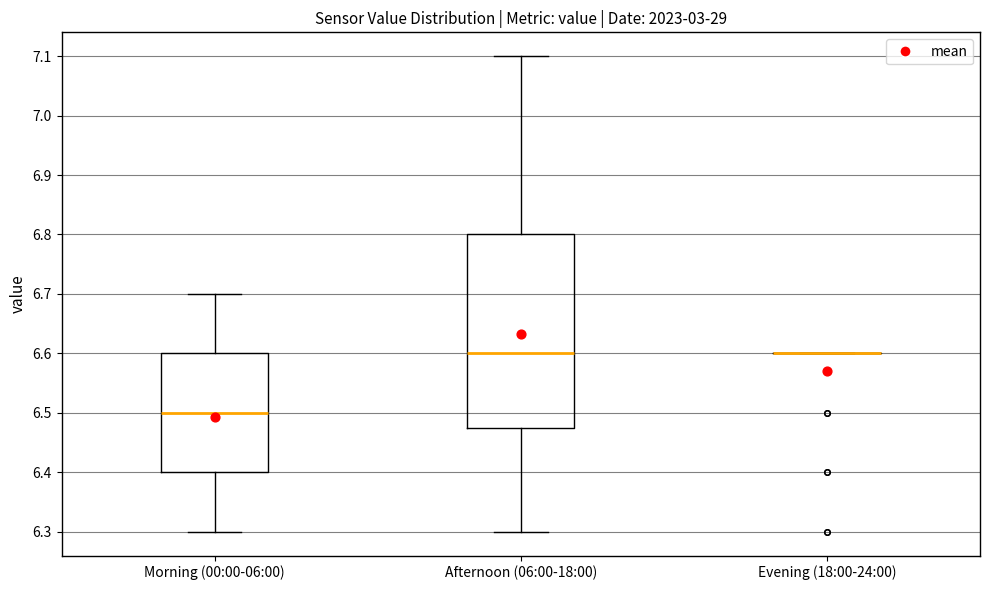

Comparing the boxes themselves (not the whiskers), which one is the tallest?

Afternoon (06:00-18:00)